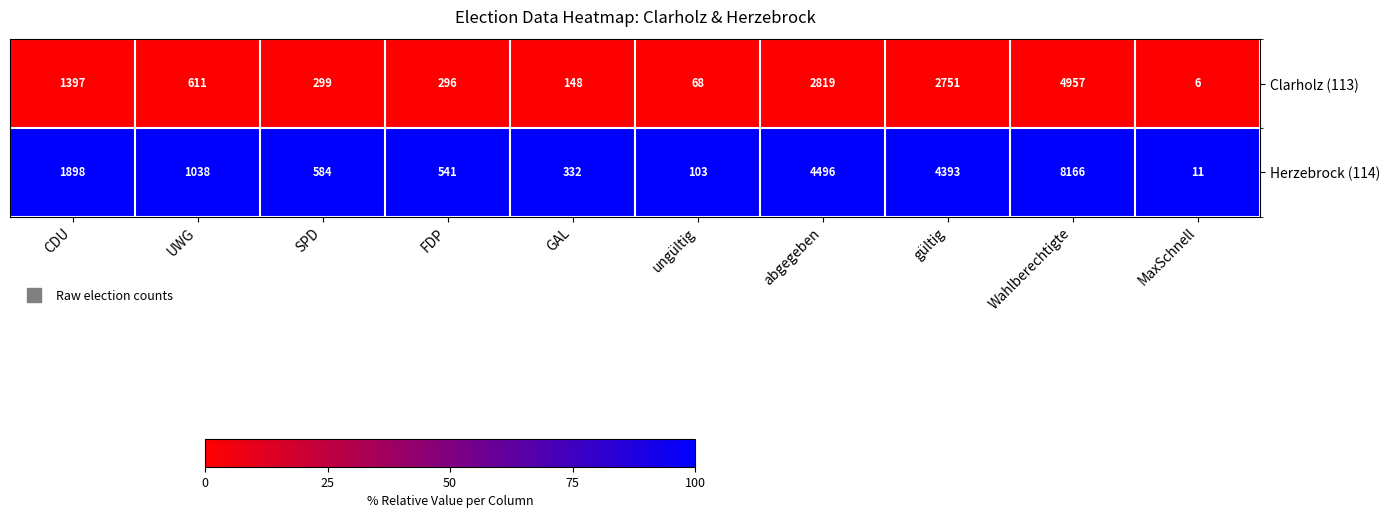

Rank the series at GAL from highest to lowest value.

Herzebrock (114), Clarholz (113)